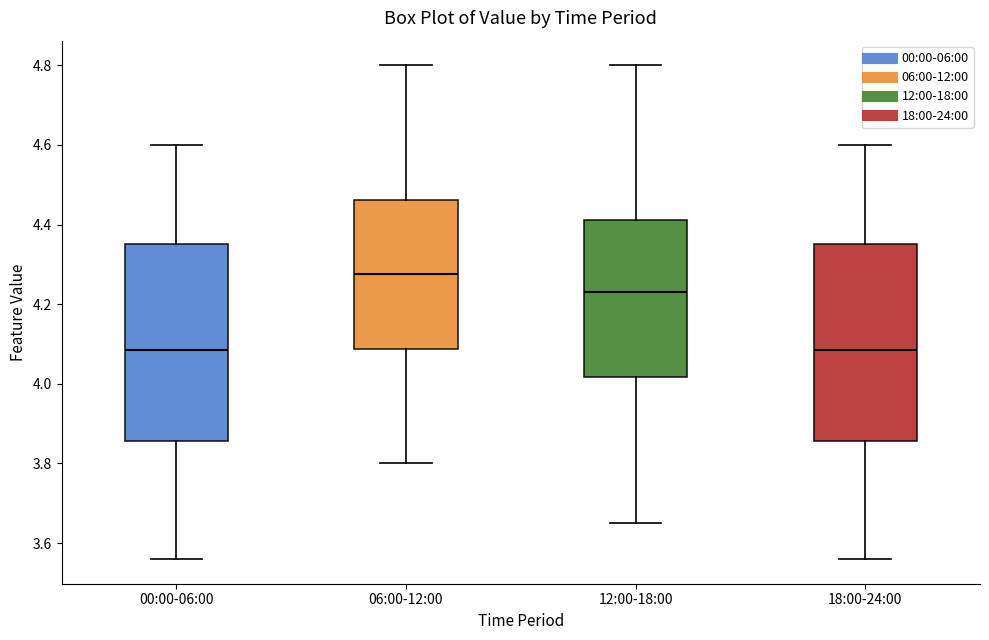

Where does the median line of the box for 06:00-12:00 sit on the y-axis? The values are not printed on the chart, so give them approximately, as read against the axis.

4.28